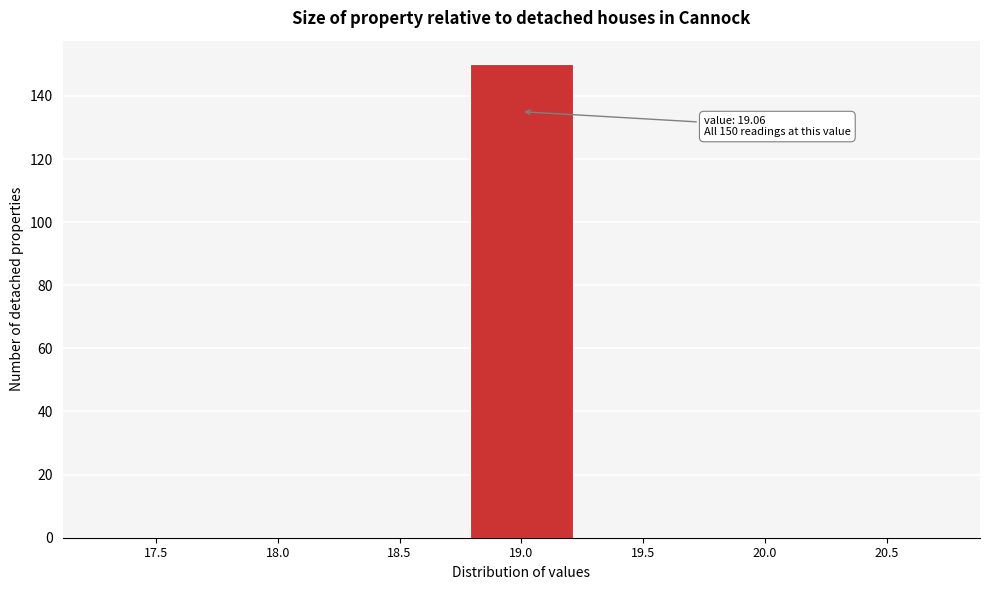

Reading right to left, list all the values displayed in this chart.

20.5=0	20.0=0	19.5=0	19.0=150	18.5=0	18.0=0	17.5=0